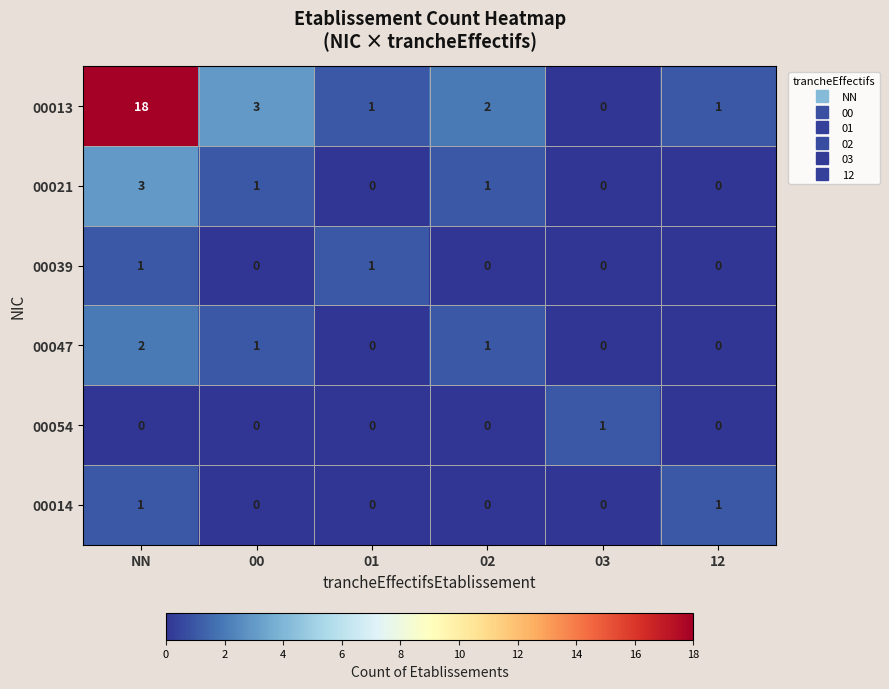

Count the 00014 values in the range 0 to 1.

6